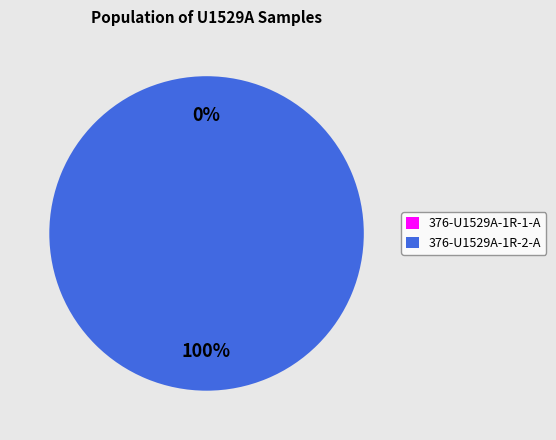

To the nearest percent, what is the difference between the 376-U1529A-1R-2-A and 376-U1529A-1R-1-A slice percentages?

100%